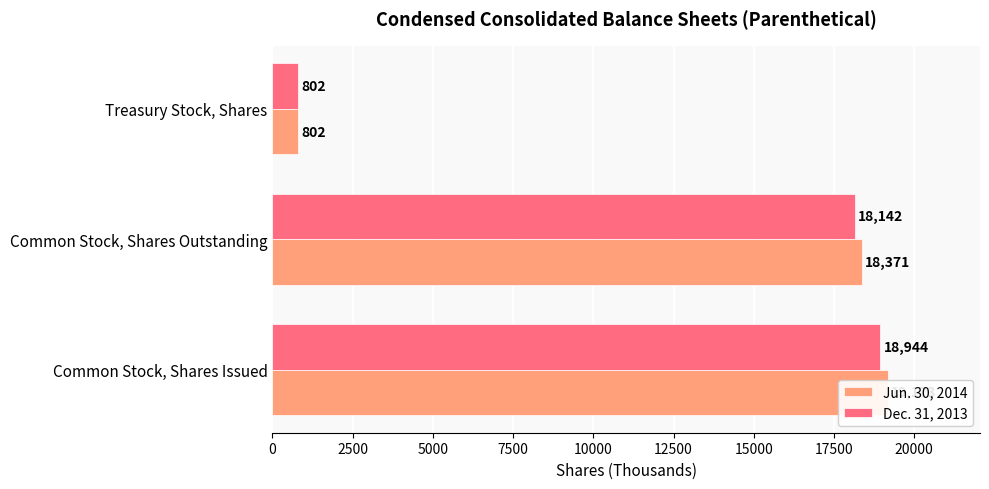

How many groups of bars are there?

3